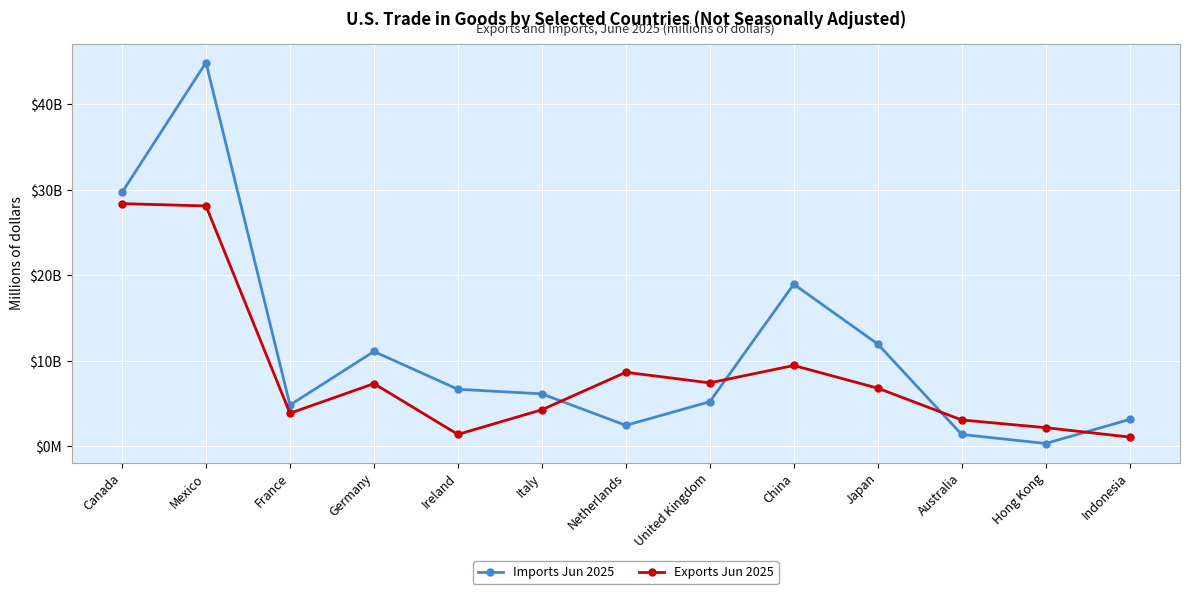

What is the maximum value shown in the chart?

44873